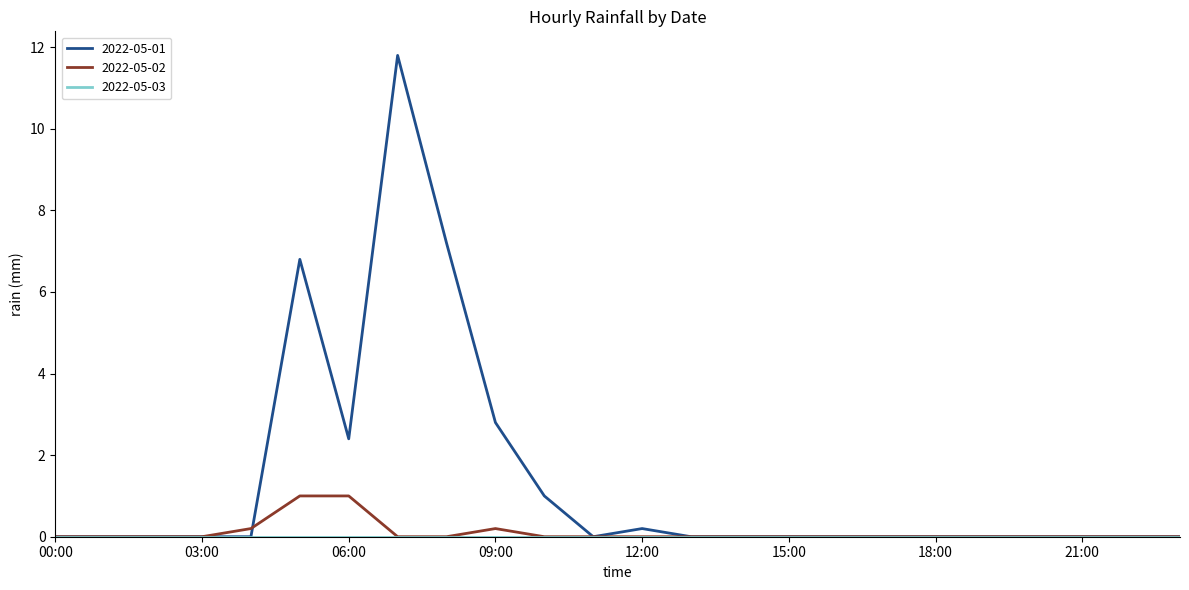

Which series has the largest range (max minus min)?

2022-05-01